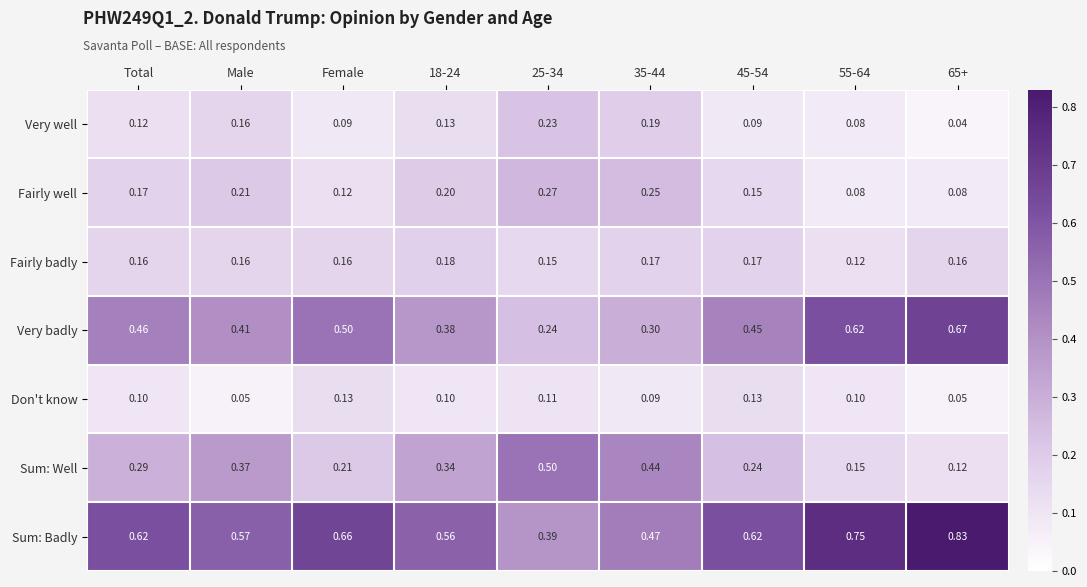

At 25-34, list the series in order from largest to smallest.

Sum: Well, Sum: Badly, Fairly well, Very badly, Very well, Fairly badly, Don't know